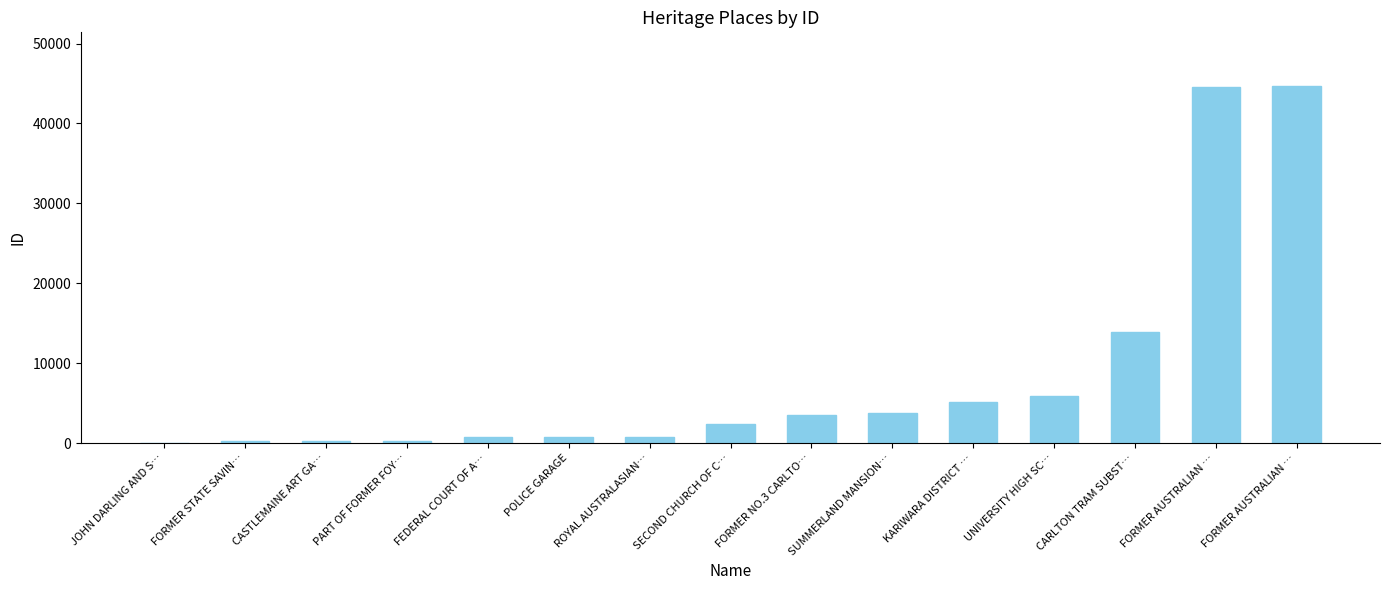

What is the sum of the values at JOHN DARLING AND S… and FORMER AUSTRALIAN …?

44720